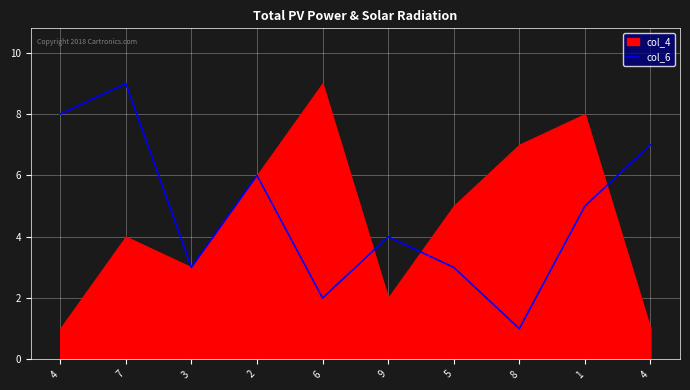

Where does the data first go above 5?

4